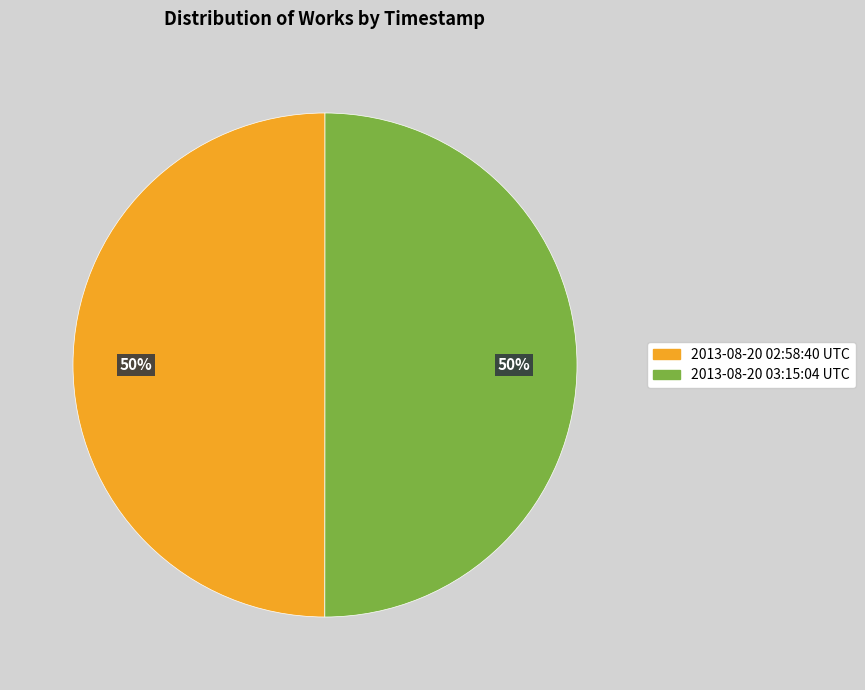

To the nearest percent, what portion does 2013-08-20 03:15:04 UTC represent?

50%